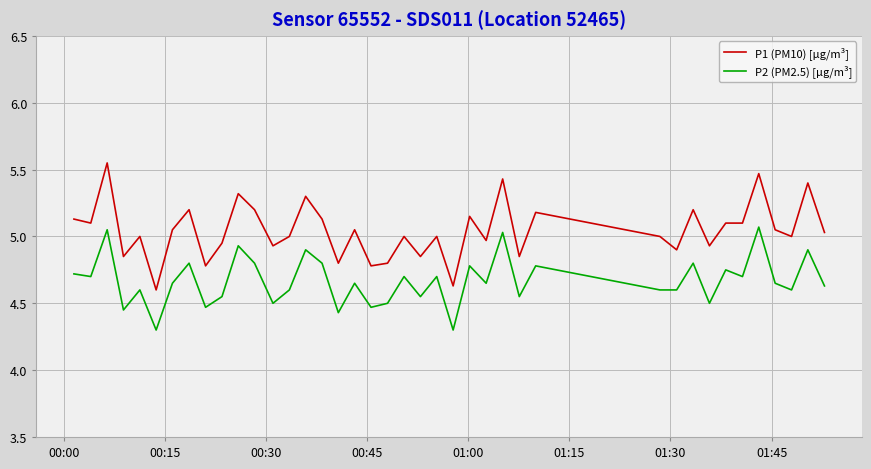

Which series has the widest spread of values?

P1 (PM10) [µg/m³]